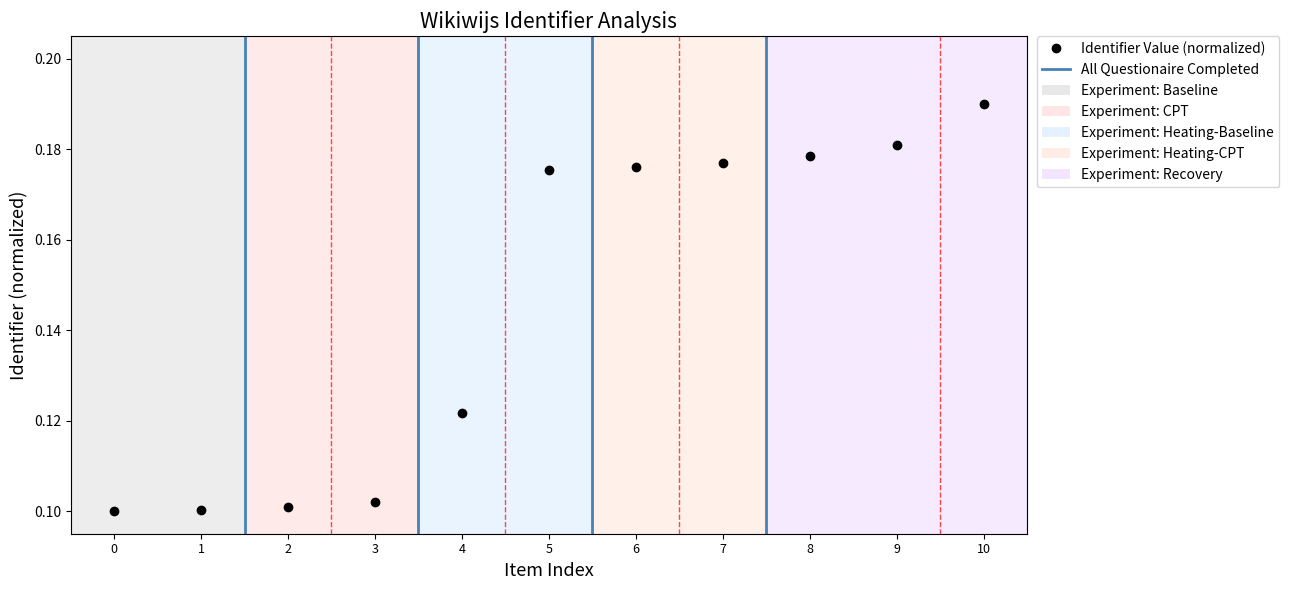

How many values are between 0 and 1?

11